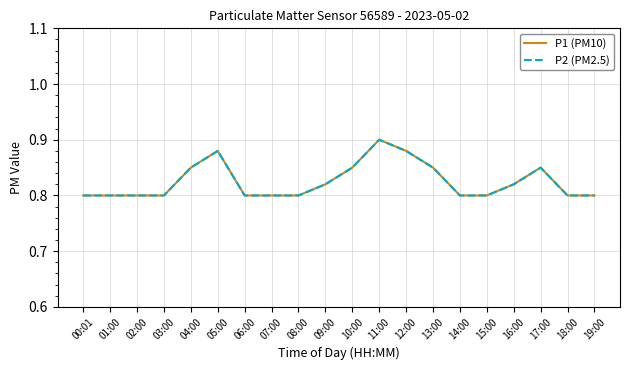

The value of P1 (PM10) at 14:00 is 0.8. True or false?

True